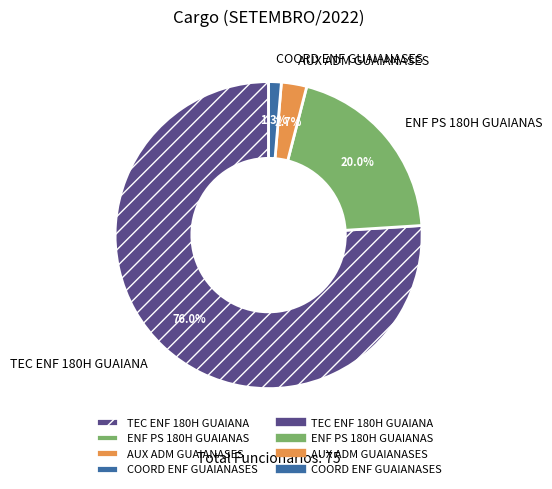

Which has a higher value, AUX ADM GUAIANASES or COORD ENF GUAIANASES?

AUX ADM GUAIANASES